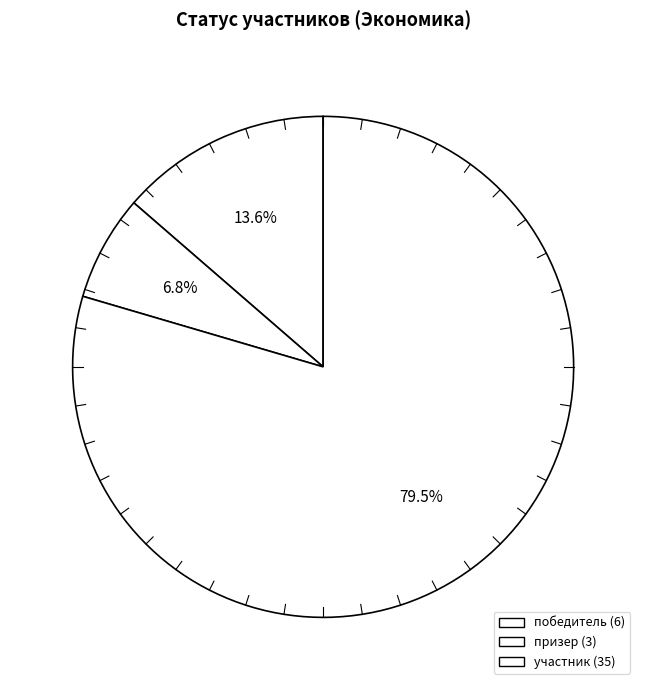

Between участник and победитель, which is larger?

участник